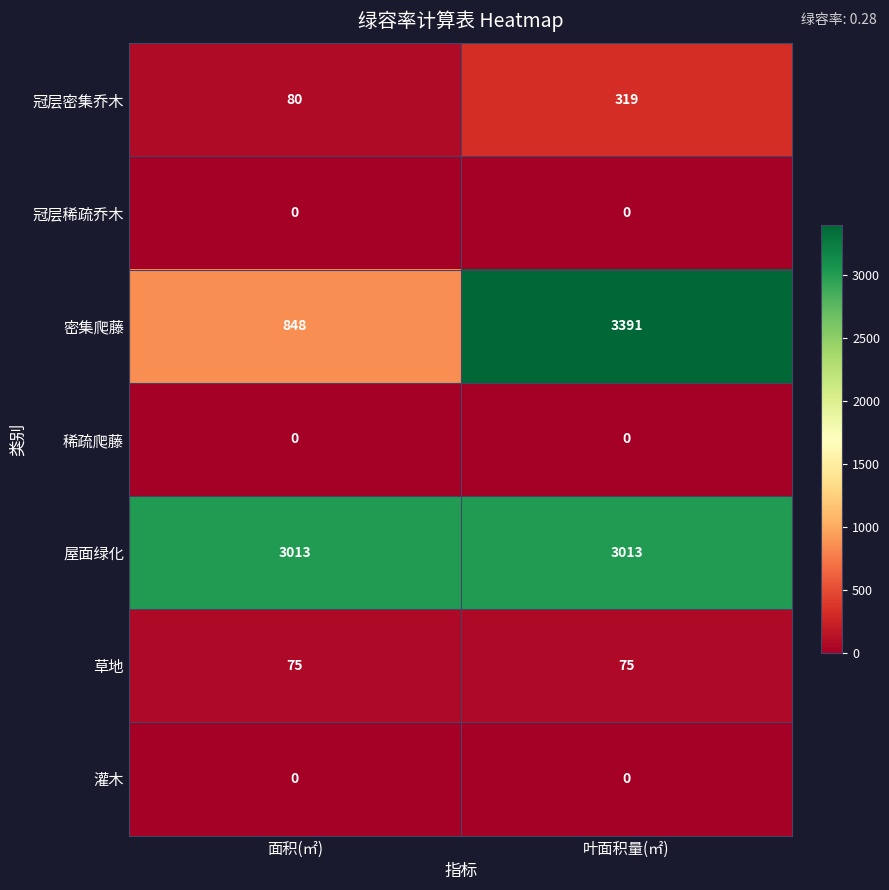

At which category is the sum across all series the highest?

叶面积量(㎡)